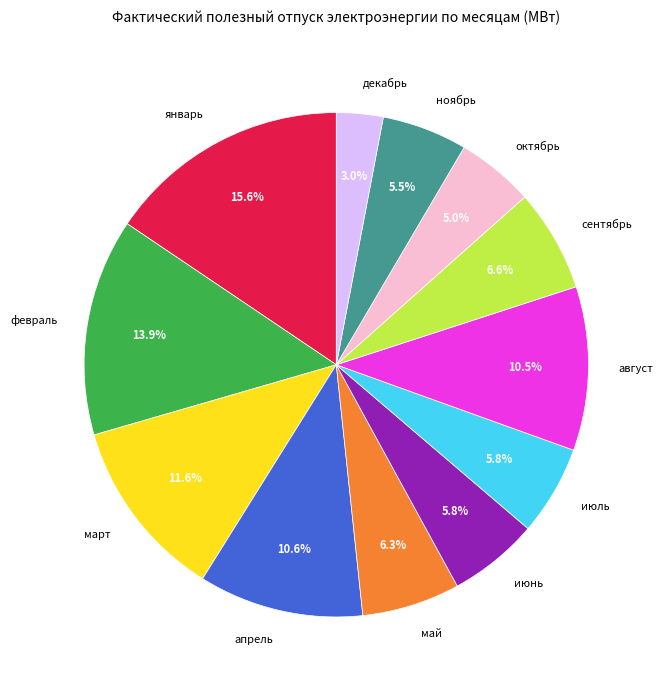

Does июль represent more than half of the total?

No